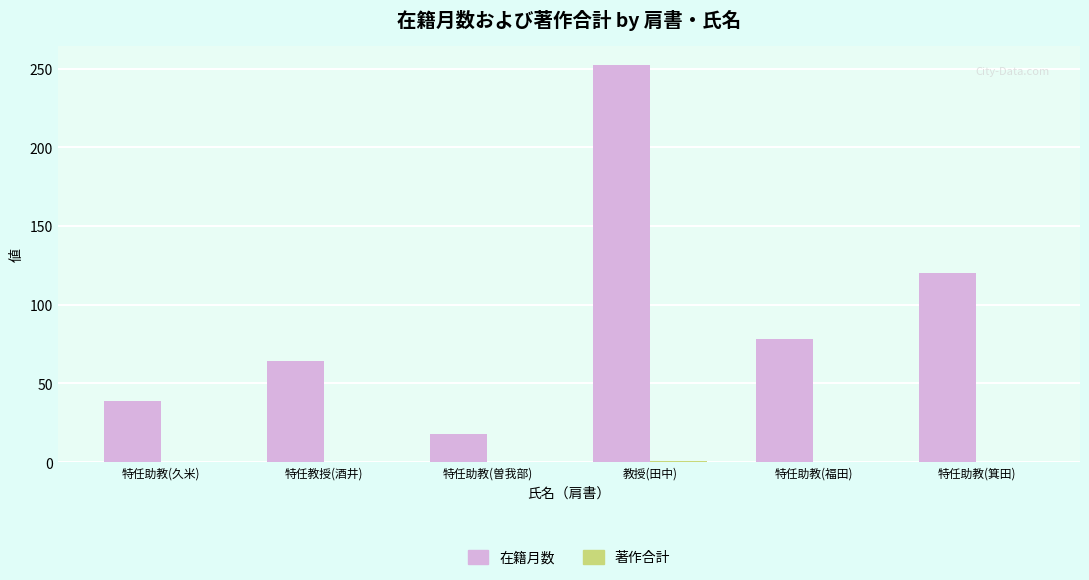

The value of 在籍月数 at 特任助教(久米) is 39. True or false?

True